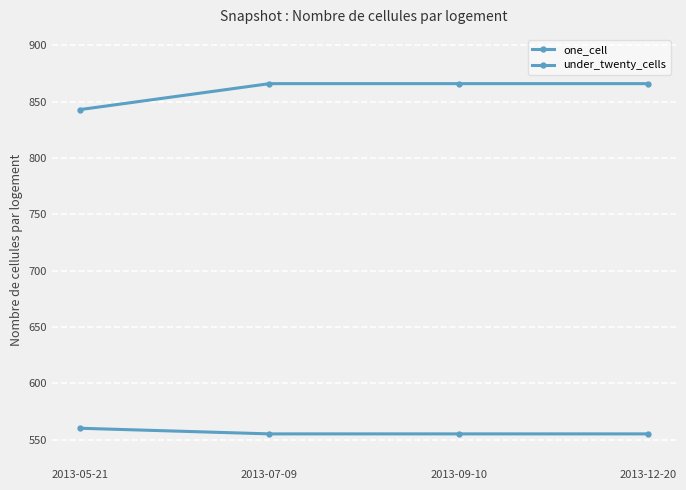

Is it true that one_cell equals 1554 at 2013-12-20?

False